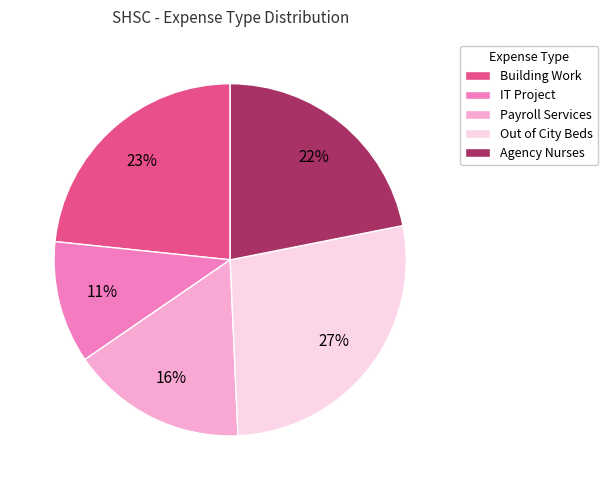

What percentage is the Out of City Beds slice, to the nearest percent?

27%